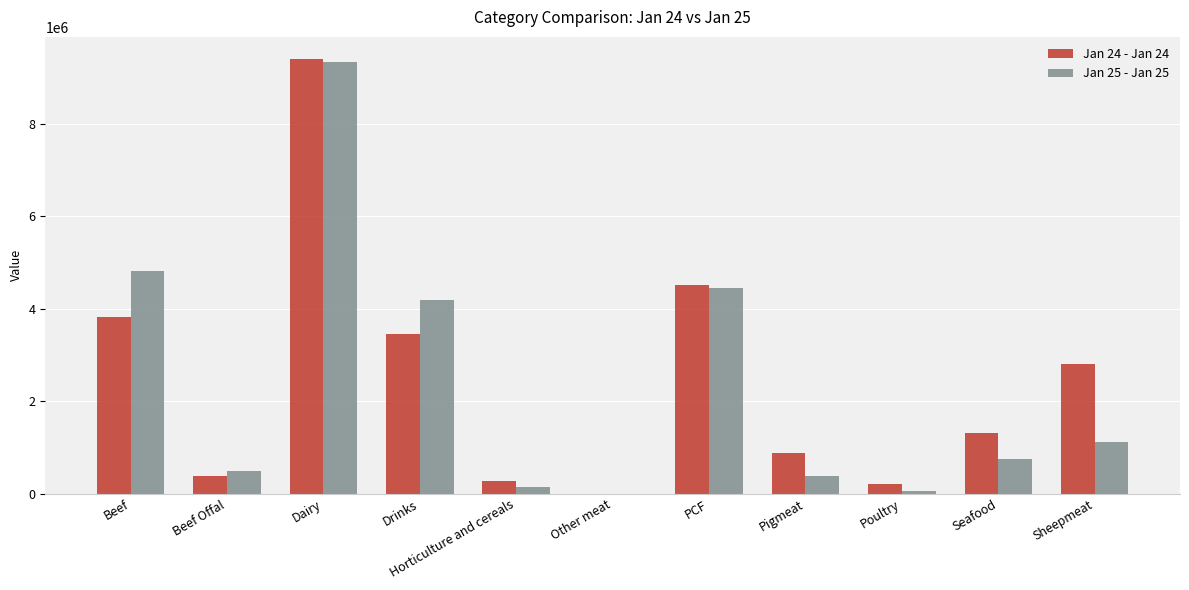

Which series has the largest range (max minus min)?

Jan 24 - Jan 24